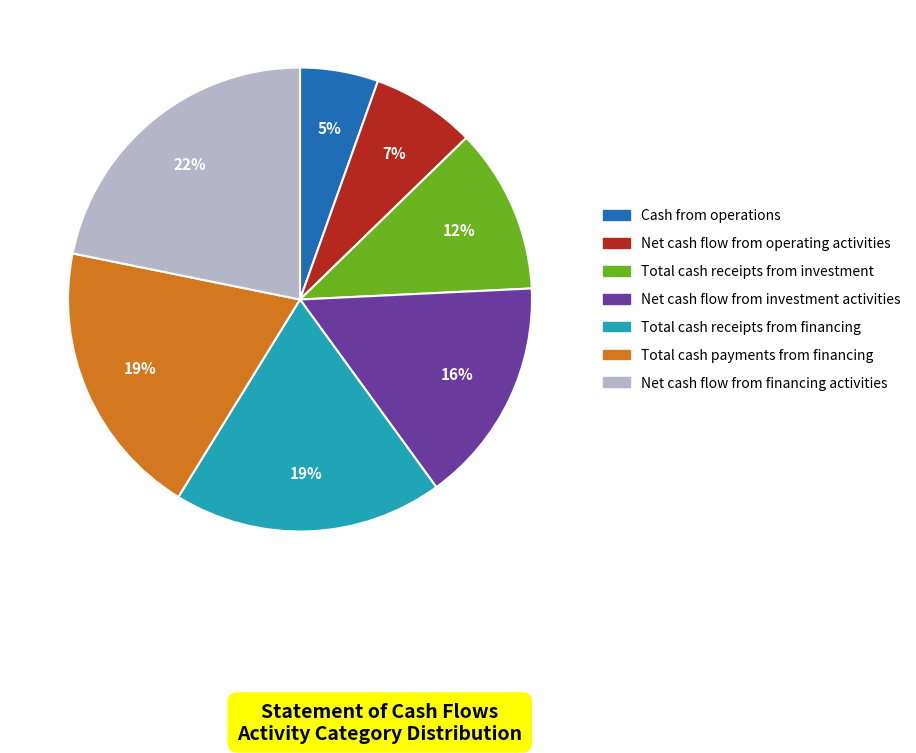

Between Net cash flow from operating activities and Net cash flow from financing activities, which is larger?

Net cash flow from financing activities